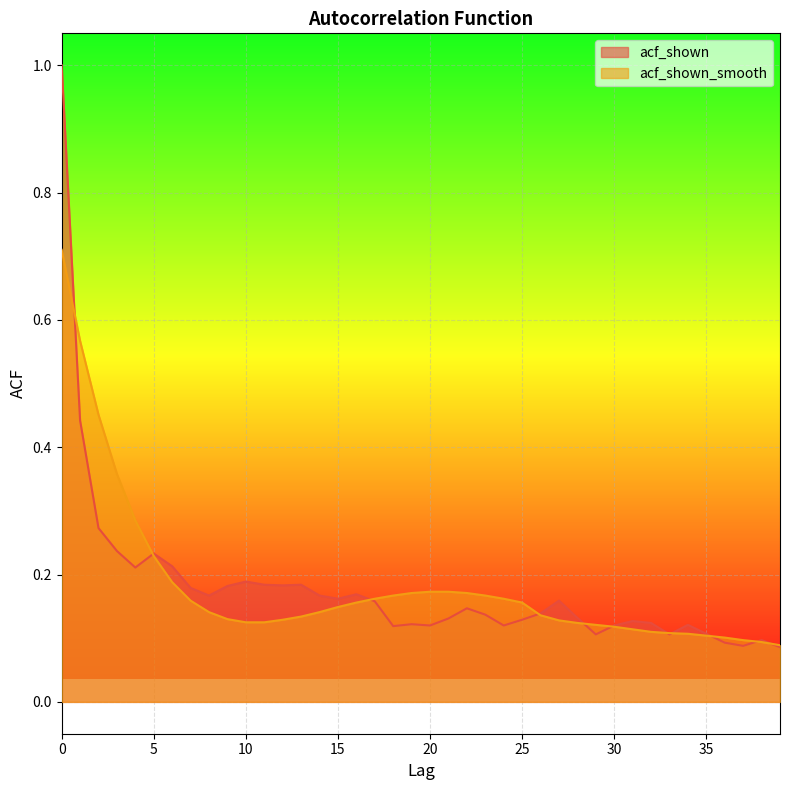

Which series changed the most between 3 and 30?

acf_shown_smooth